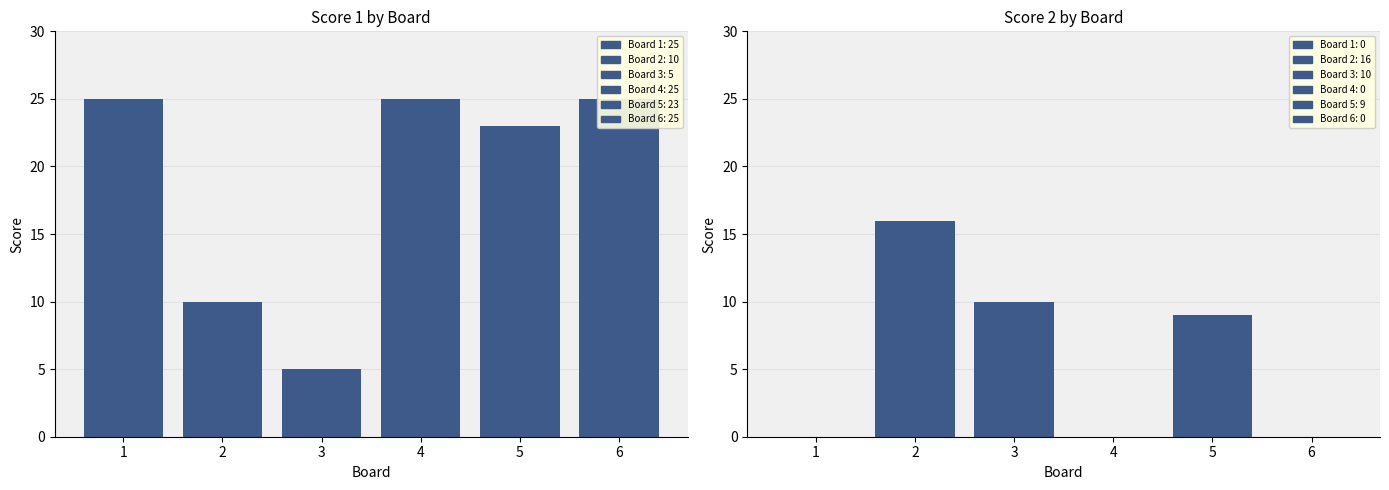

Reading right to left, transcribe all the data shown in this chart.

Score 1: 25	23	25	5	10	25
Score 2: 0	9	0	10	16	0